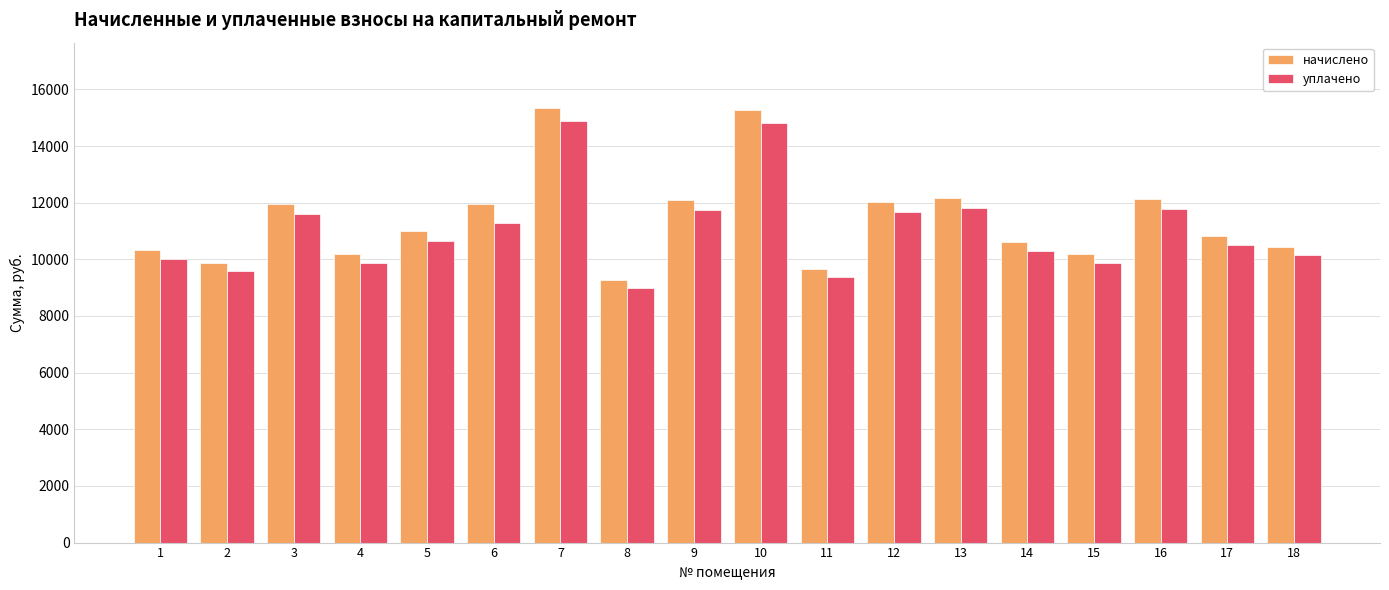

Rank the series by their average value, from lowest to highest.

уплачено, начислено